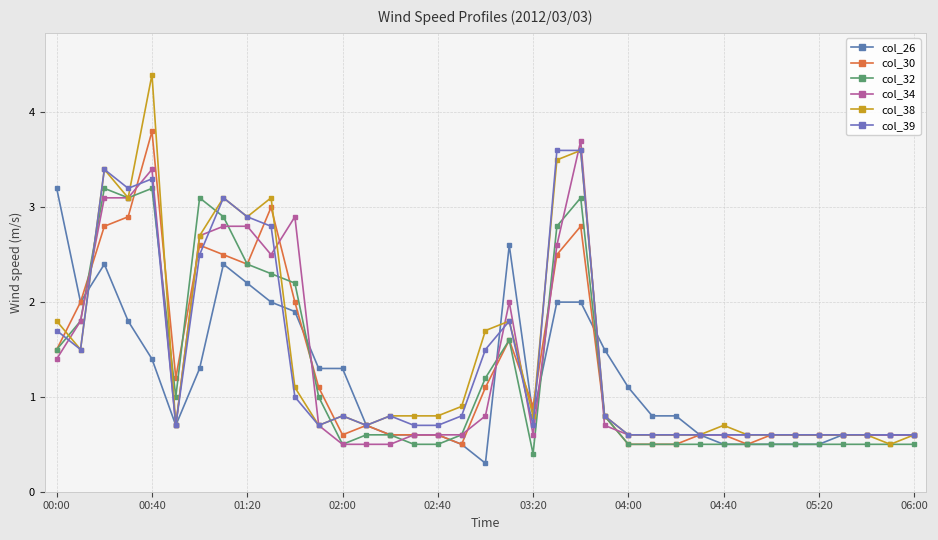

How many series are shown in this chart?

6